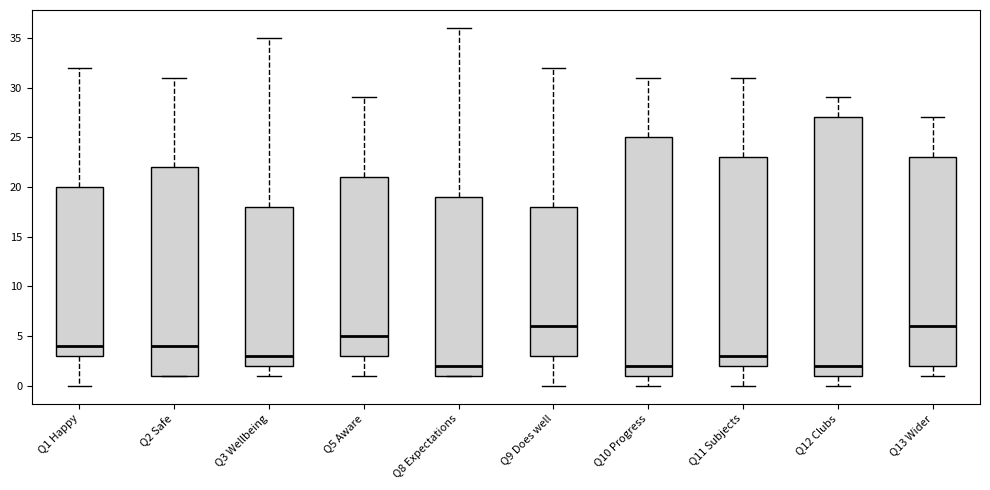

Reading left to right, read every box against the y-axis: the position of its median line, the range the box covers, and the ends of its whiskers. The values are not printed on the chart, so give them approximately, as read against the axis.

Q1 Happy: median 4, box 3 to 20, whiskers 0 to 32
Q2 Safe: median 4, box 1 to 22, whiskers 1 to 31
Q3 Wellbeing: median 3, box 2 to 18, whiskers 1 to 35
Q5 Aware: median 5, box 3 to 21, whiskers 1 to 29
Q8 Expectations: median 2, box 1 to 19, whiskers 1 to 36
Q9 Does well: median 6, box 3 to 18, whiskers 0 to 32
Q10 Progress: median 2, box 1 to 25, whiskers 0 to 31
Q11 Subjects: median 3, box 2 to 23, whiskers 0 to 31
Q12 Clubs: median 2, box 1 to 27, whiskers 0 to 29
Q13 Wider: median 6, box 2 to 23, whiskers 1 to 27